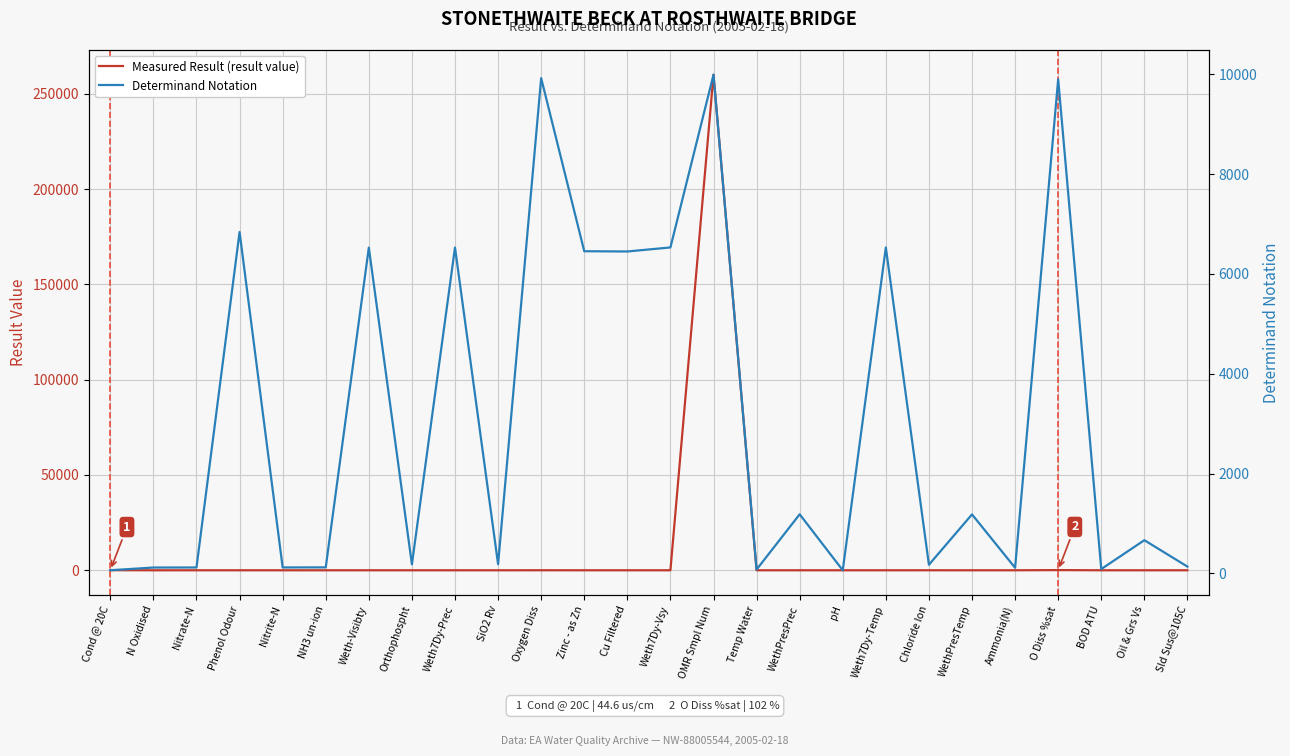

How many categories are shown in the chart?

26